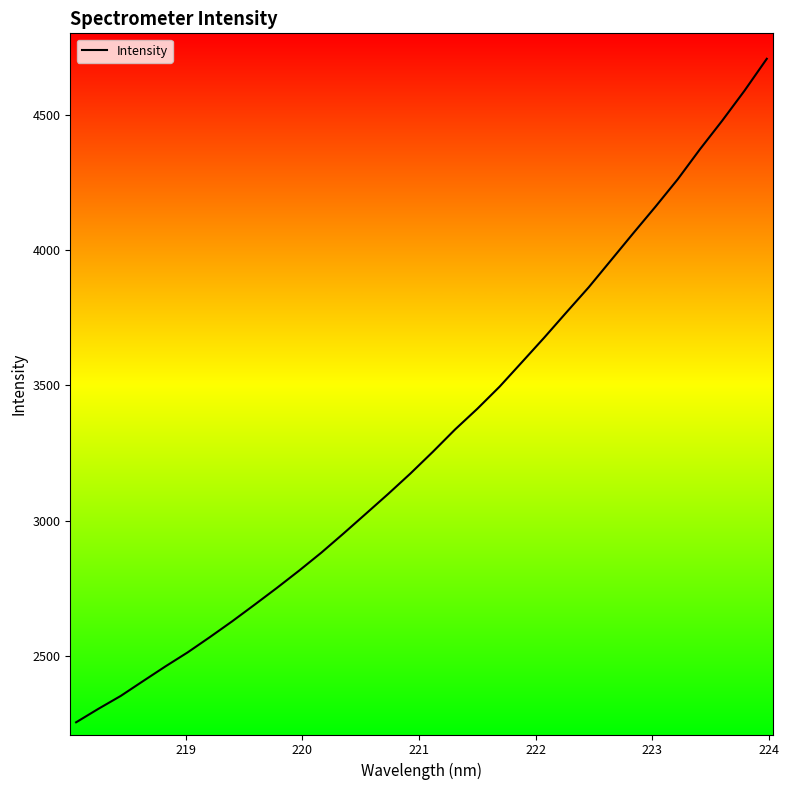

What is the difference between the maximum and minimum values?

2453.3